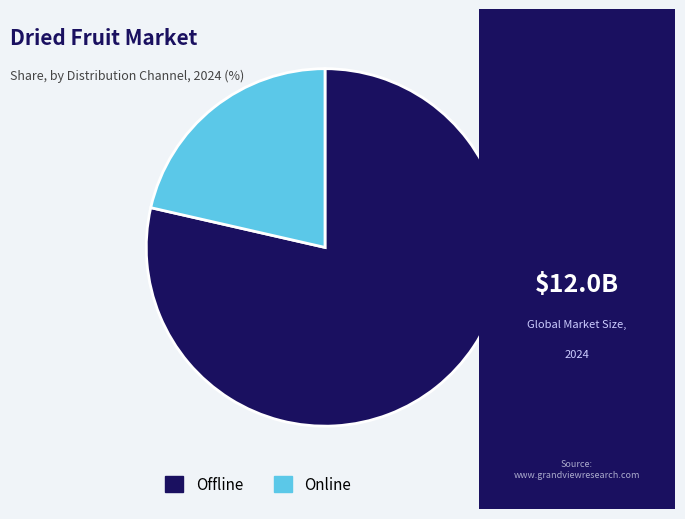

Is there a majority slice in this chart?

Yes